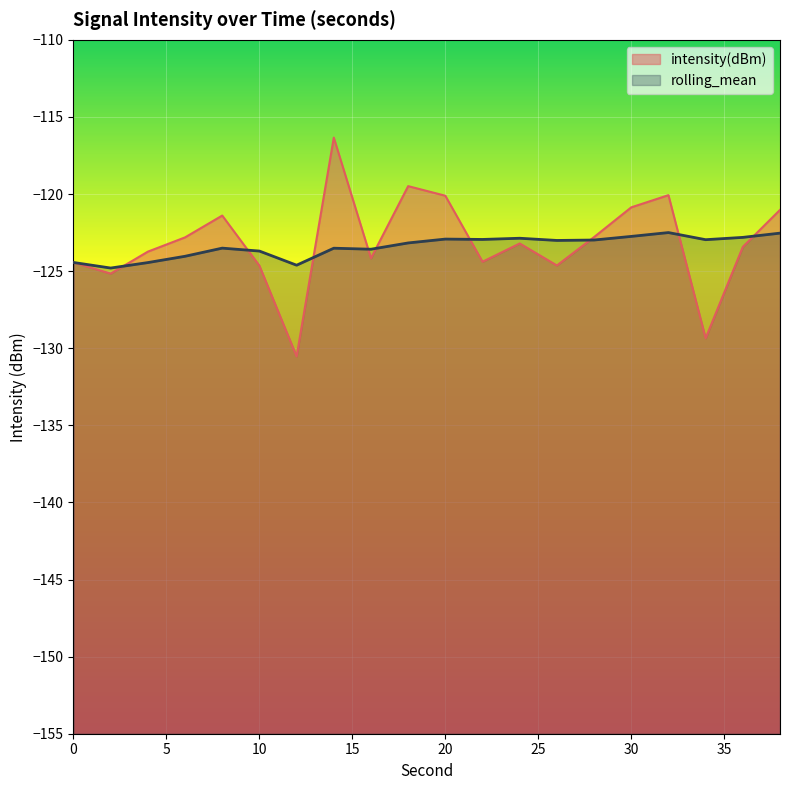

What is the sum of the rolling_mean values at 8 and 2?

-248.3